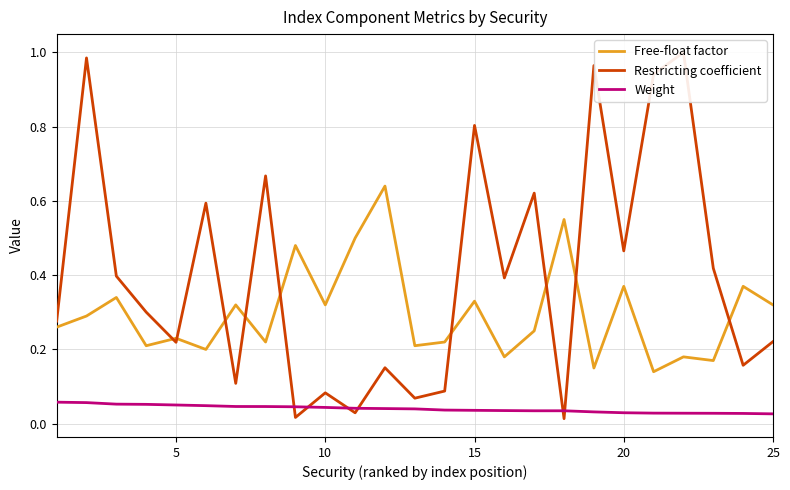

True or false: Weight and Free-float factor intersect in this chart.

False